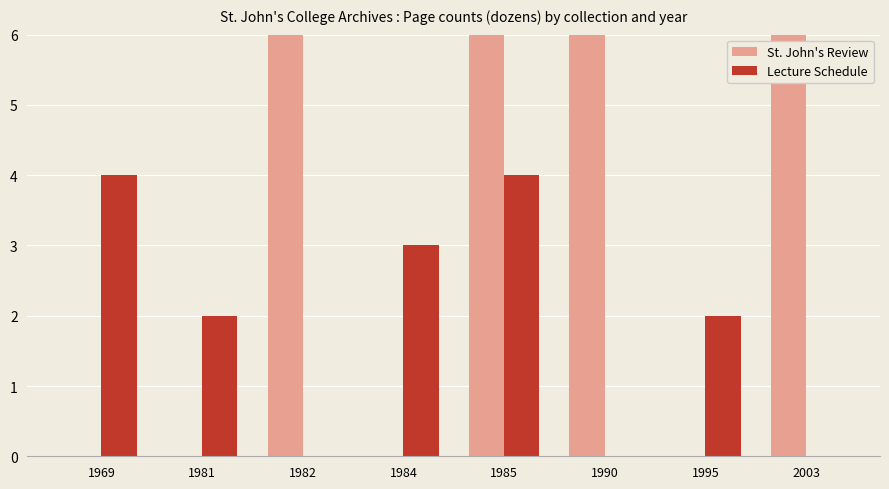

Where is St. John's Review nearest to the value 60?

1990